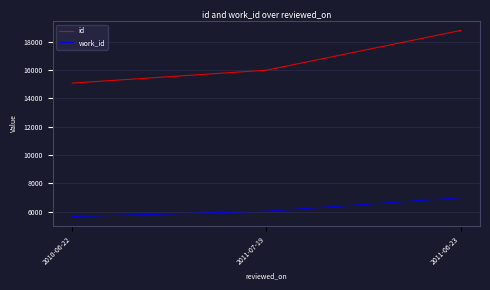

Count the id values in the range 15084 to 18807.

3